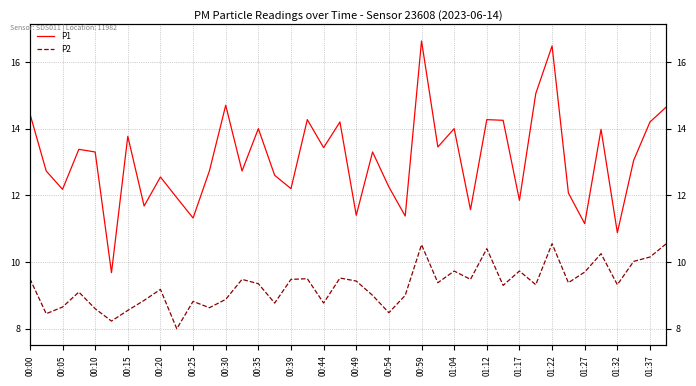

Reading left to right, transcribe all the data shown in this chart.

P1: 14.4	12.7	12.2	13.4	13.3	9.7	13.8	11.7	12.6	11.9	11.3	12.7	14.7	12.7	14.0	12.6	12.2	14.3	13.4	14.2	11.4	13.3	12.2	11.4	16.6	13.4	14.0	11.6	14.3	14.2	11.8	15.1	16.5	12.1	11.2	14.0	10.9	13.1	14.2	14.7
P2: 9.5	8.4	8.7	9.1	8.6	8.2	8.6	8.8	9.2	8.0	8.8	8.6	8.9	9.5	9.3	8.8	9.5	9.5	8.8	9.5	9.4	9.0	8.5	9.0	10.5	9.4	9.7	9.5	10.4	9.3	9.7	9.3	10.6	9.4	9.7	10.2	9.3	10.0	10.2	10.6